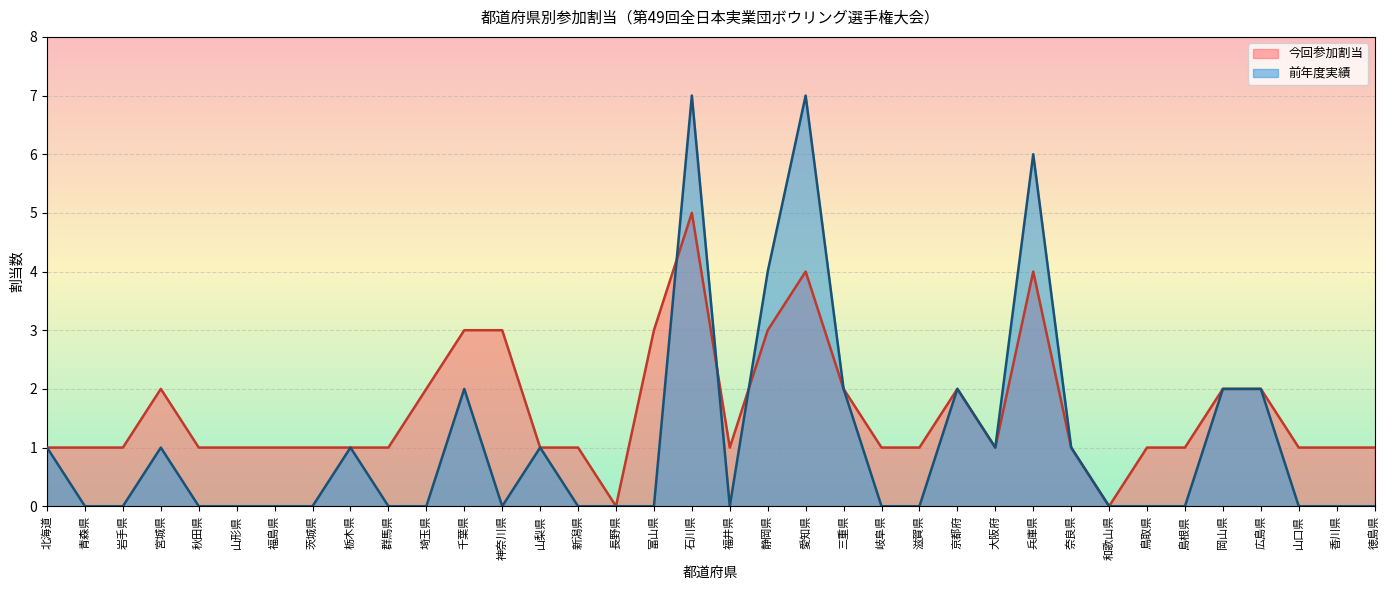

The 前年度実績 series shows 4 at 新潟県. True or false?

False